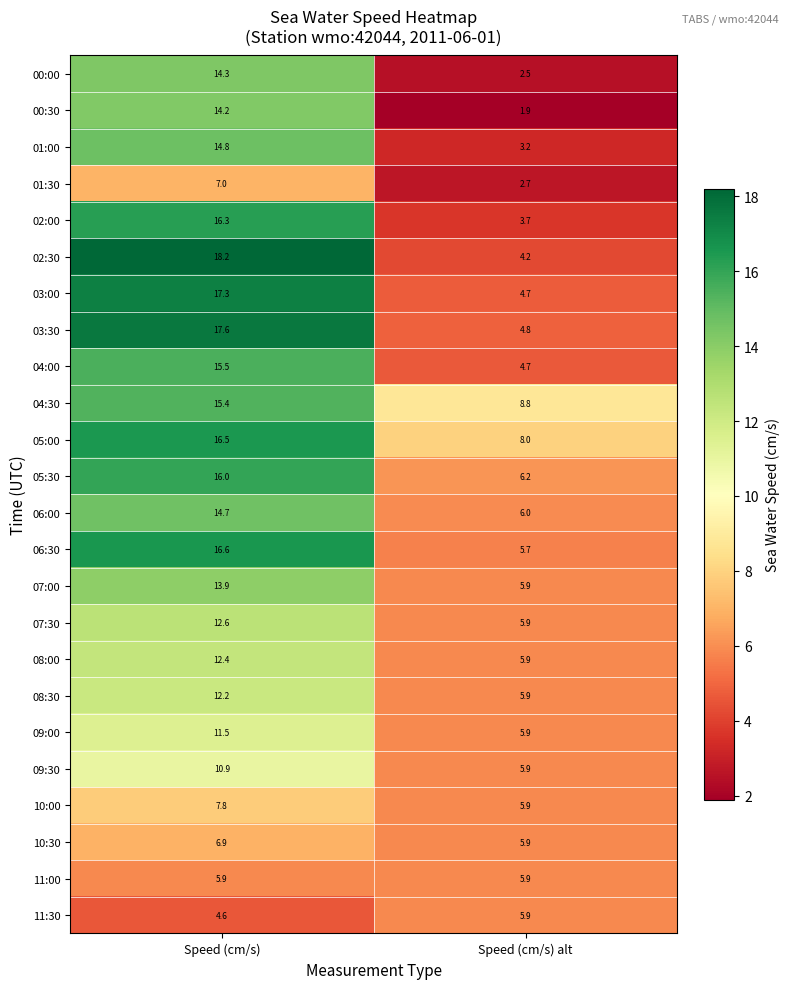

At which label is 08:30 closest to 9?

Speed (cm/s) alt